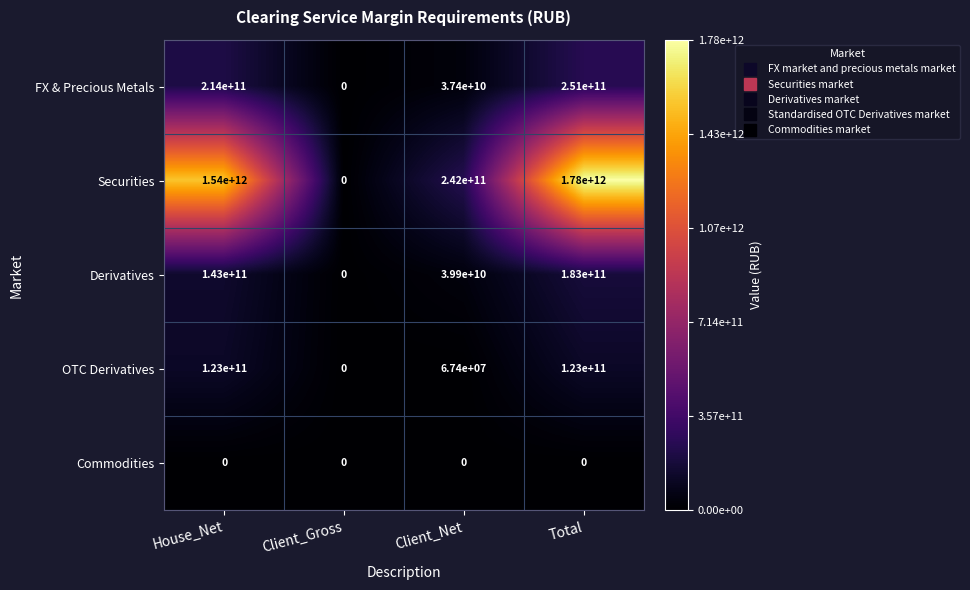

At Total, list the series in order from largest to smallest.

Securities, FX & Precious Metals, Derivatives, OTC Derivatives, Commodities